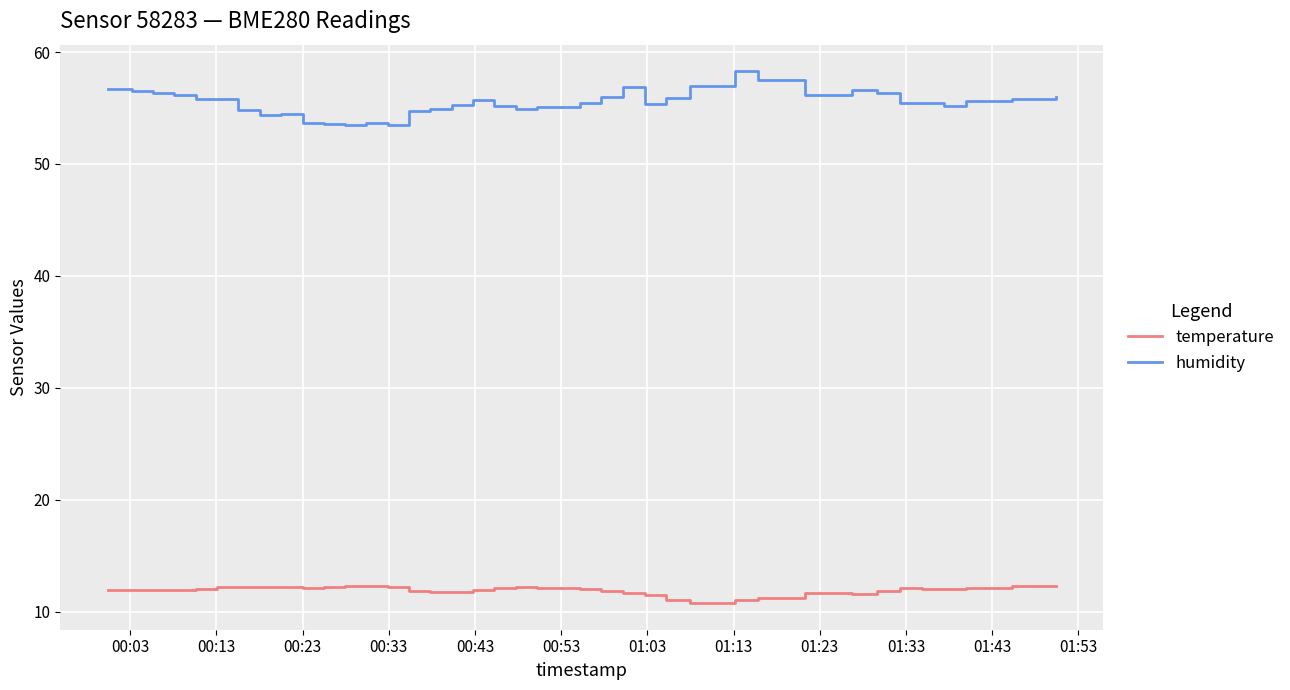

What is the difference between the maximum and minimum values in the humidity series?

4.8